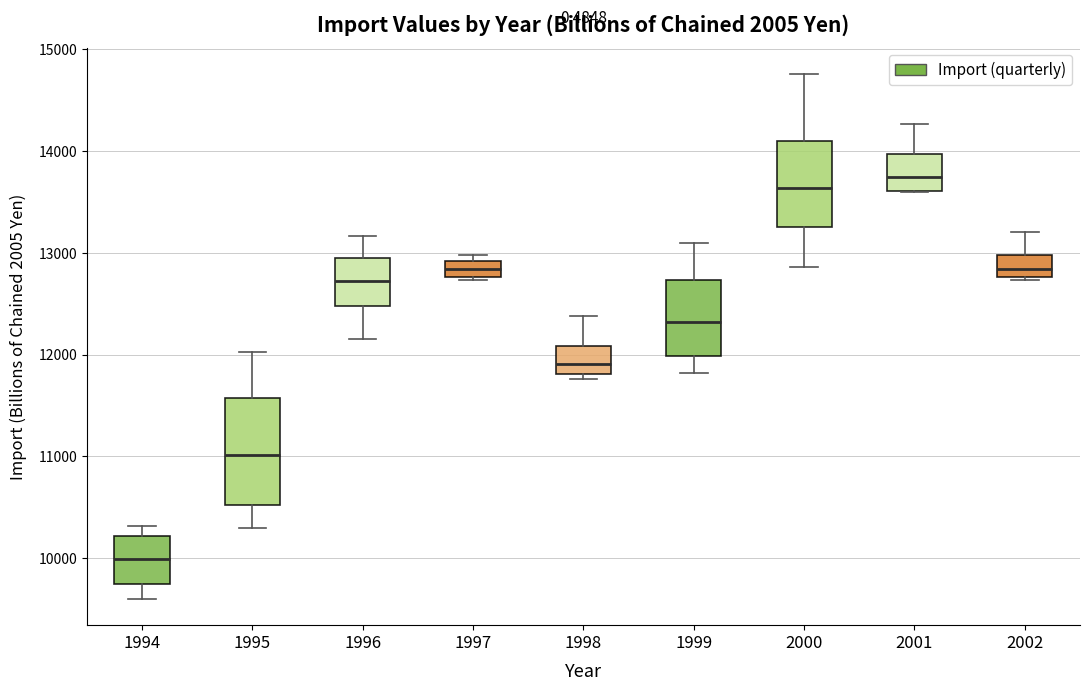

Reading left to right, transcribe this box plot: for each box, give where its median line is, the range the box spans, and where its two whiskers end, as read against the y-axis. The values are not printed on the chart, so give them approximately, as read against the axis.

1994: median 10000, box 9700 to 10200, whiskers 9600 to 10300
1995: median 11000, box 10500 to 11600, whiskers 10300 to 12000
1996: median 12700, box 12500 to 12900, whiskers 12200 to 13200
1997: median 12800 (inside the box), box 12800 to 12900, whiskers 12700 to 13000
1998: median 11900, box 11800 to 12100, whiskers 11800 (just below the box's lower edge) to 12400
1999: median 12300, box 12000 to 12700, whiskers 11800 to 13100
2000: median 13600, box 13300 to 14100, whiskers 12900 to 14800
2001: median 13700, box 13600 to 14000, whiskers 13600 to 14300
2002: median 12800 (just above the box's lower edge), box 12800 to 13000, whiskers 12700 to 13200